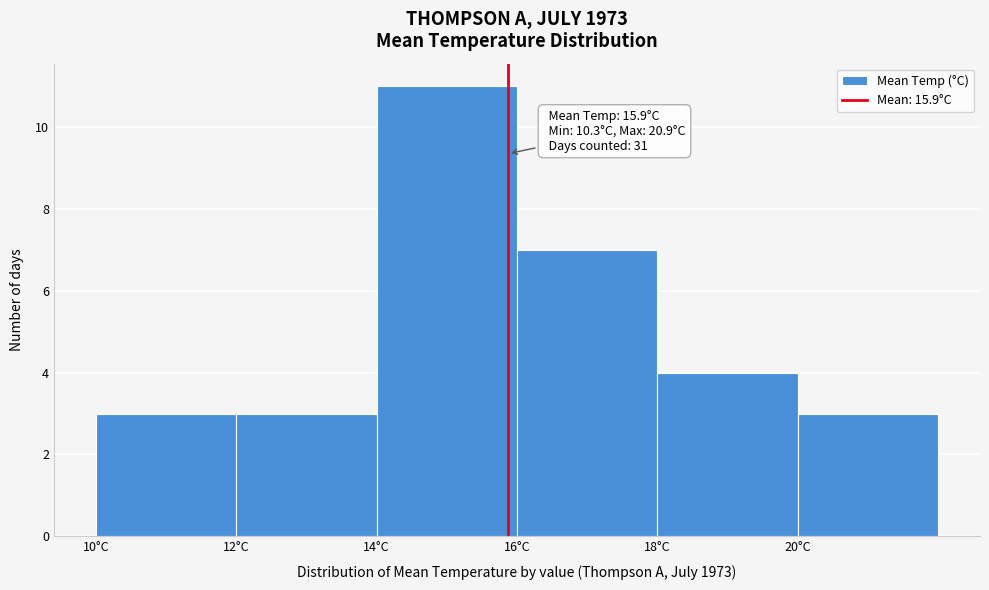

Which range on the x-axis has the tallest bar?

14 to 16